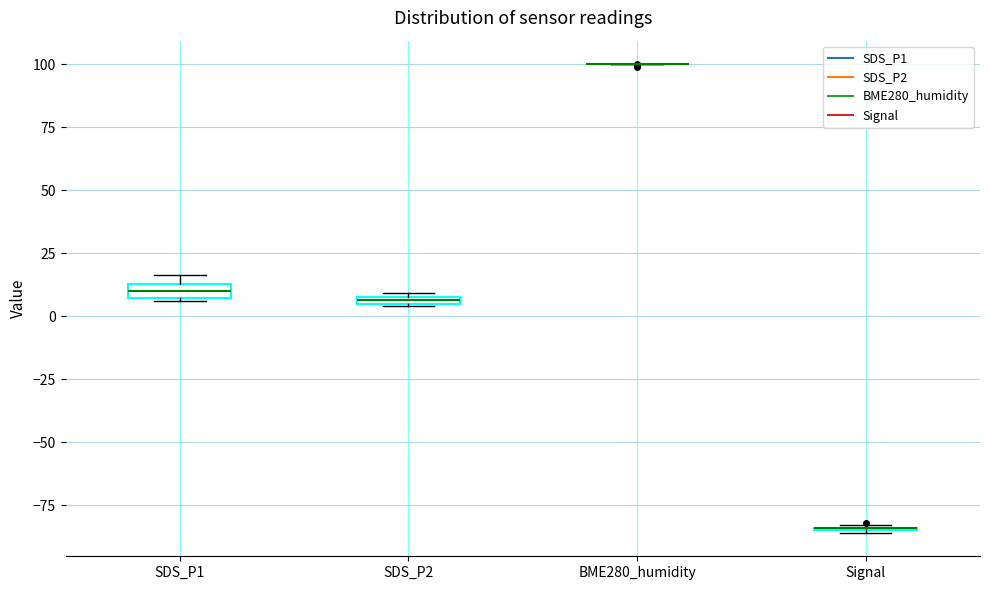

Where does the median line of the box for SDS_P1 sit on the y-axis? The values are not printed on the chart, so give them approximately, as read against the axis.

10